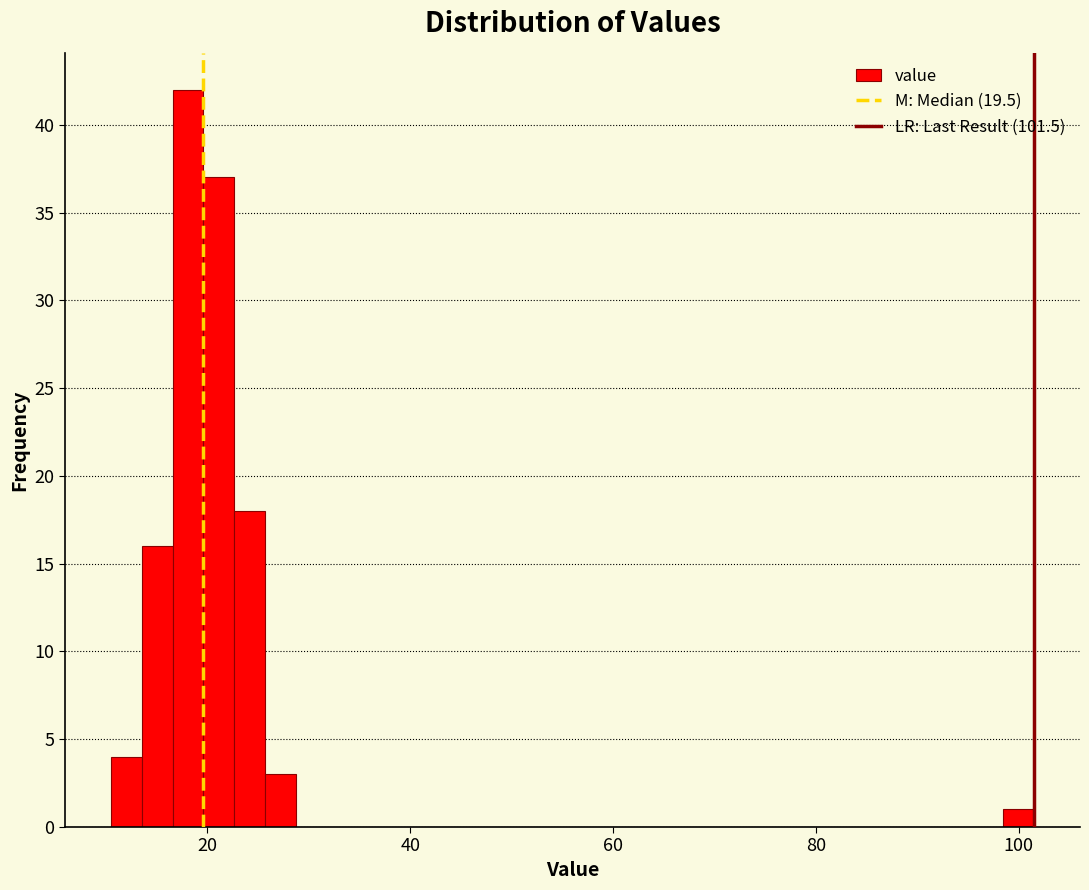

Around what value on the x-axis is the tallest bar? Give the approximate position of its centre, as read against the axis.

18